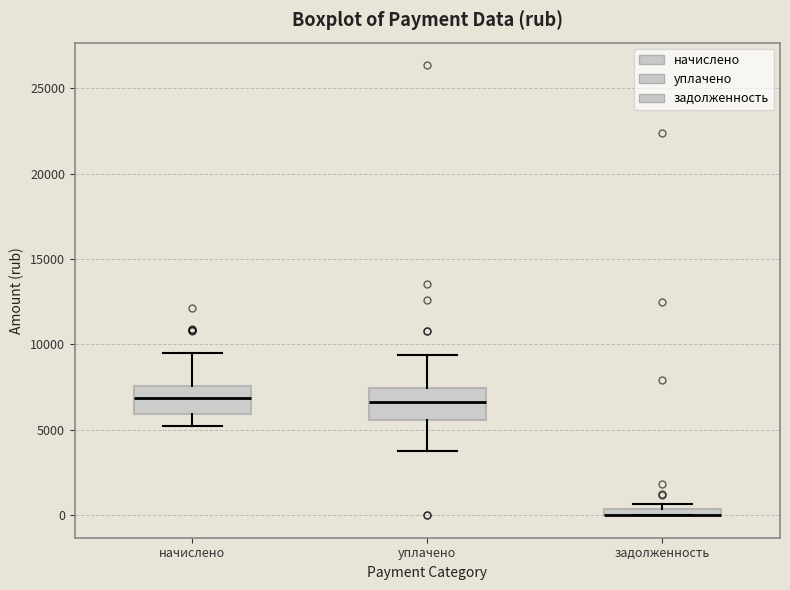

Where does the median line of the box for уплачено sit on the y-axis? The values are not printed on the chart, so give them approximately, as read against the axis.

6500